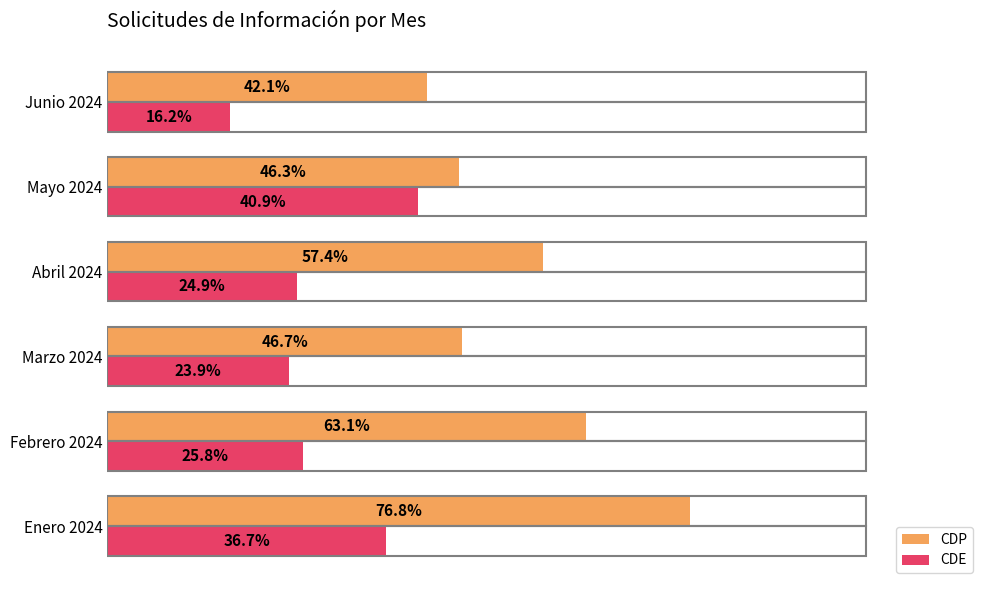

What are all the series names shown in the legend?

CDP, CDE